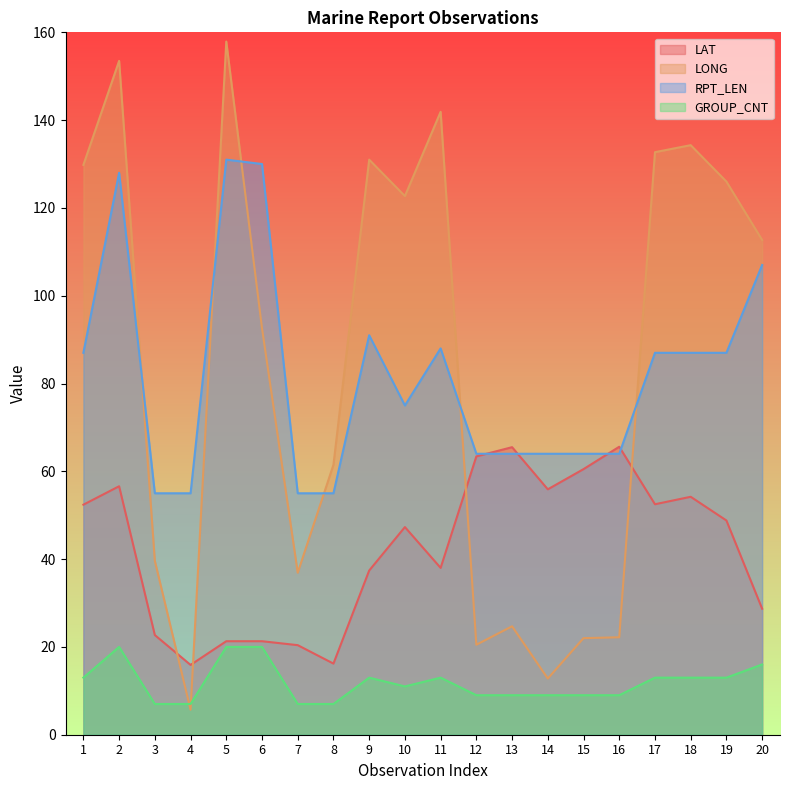

What is the total value across all series at 19?

274.8